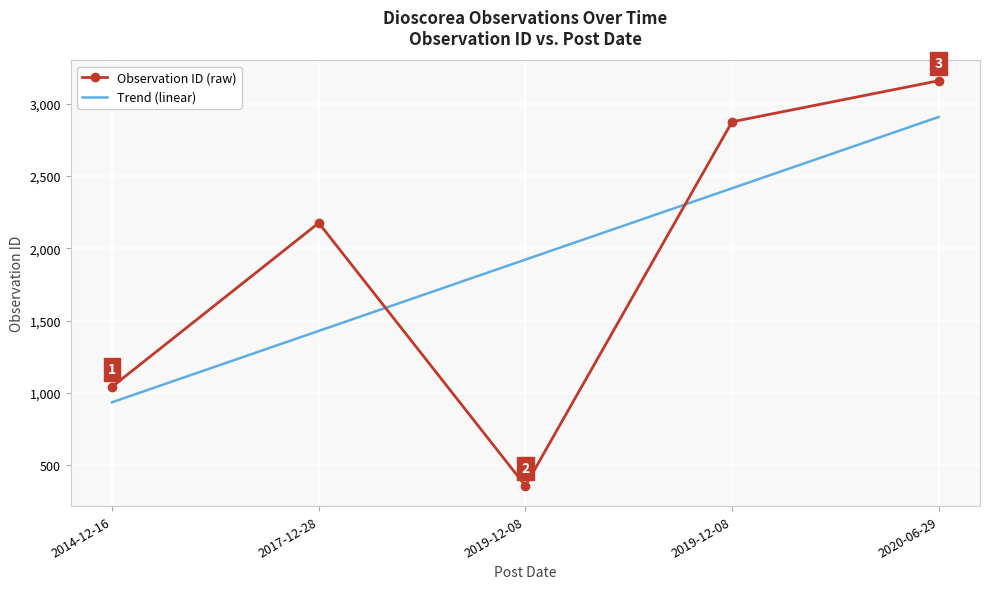

Count the Observation ID (raw) values in the range 1043 to 2874.

3